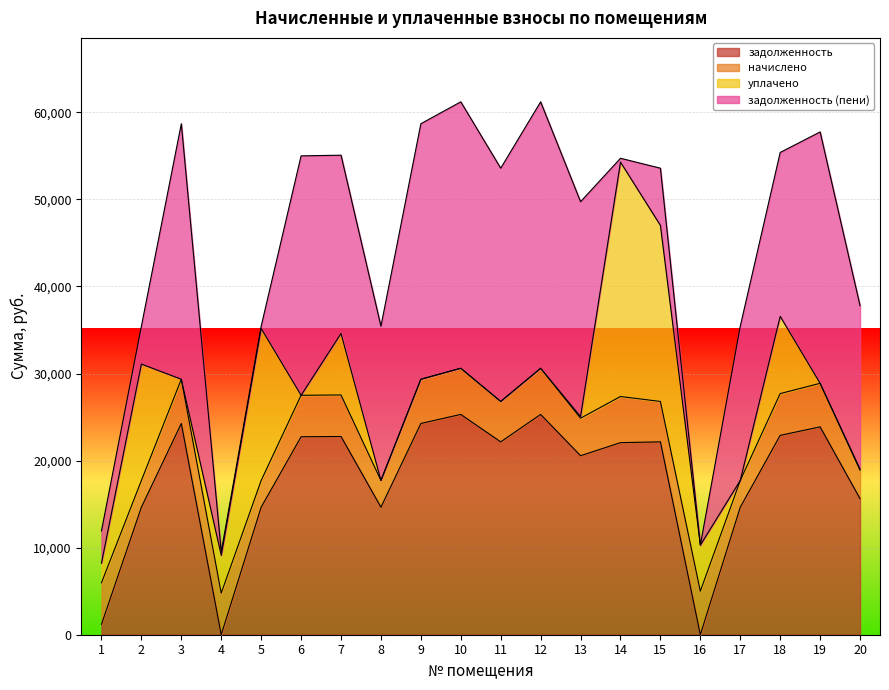

What is the average value of the задолженность series?

17689.1